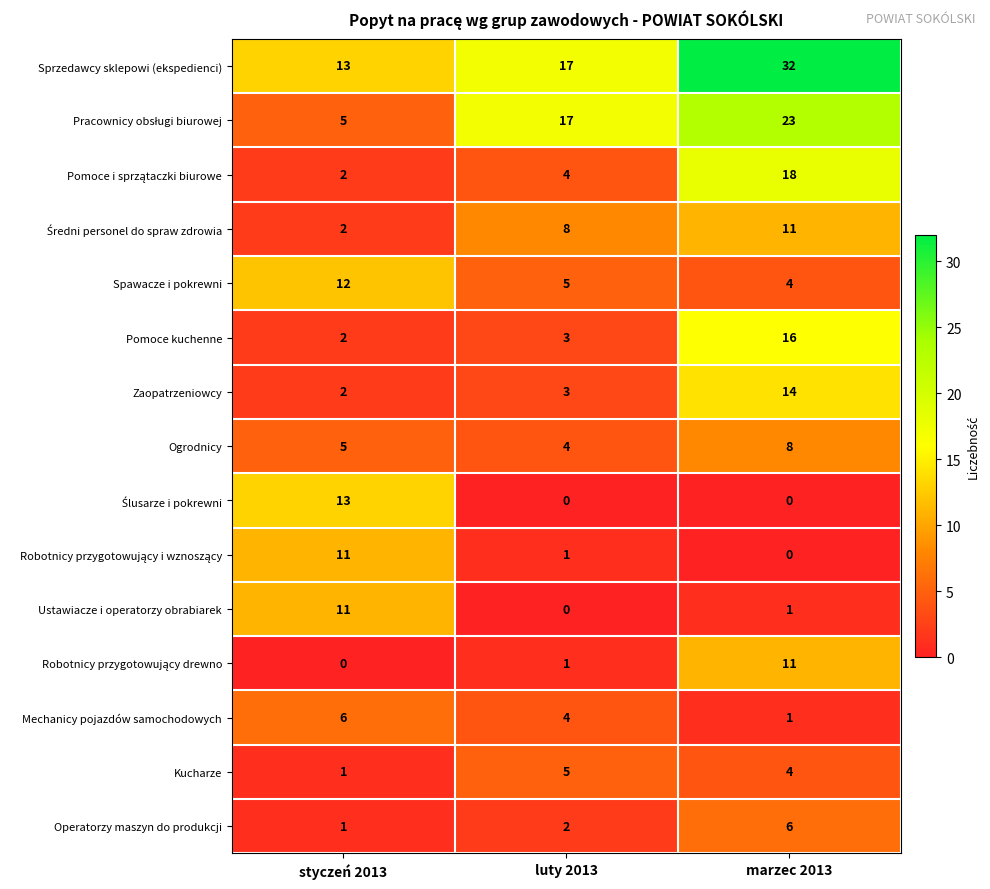

How many Kucharze values are between 1 and 5?

3